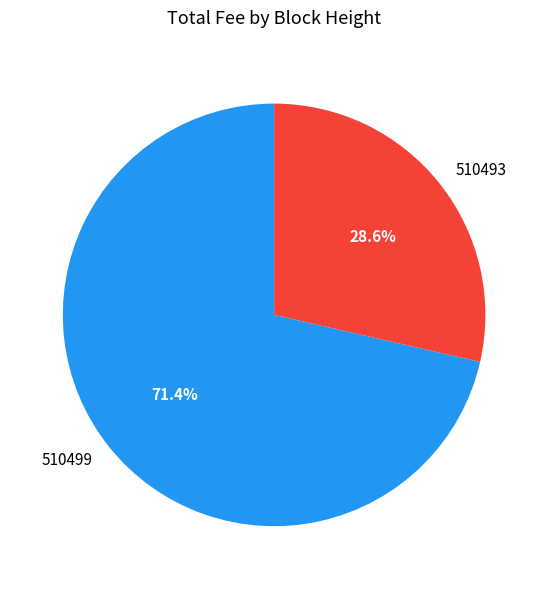

Does any single category account for the majority?

Yes